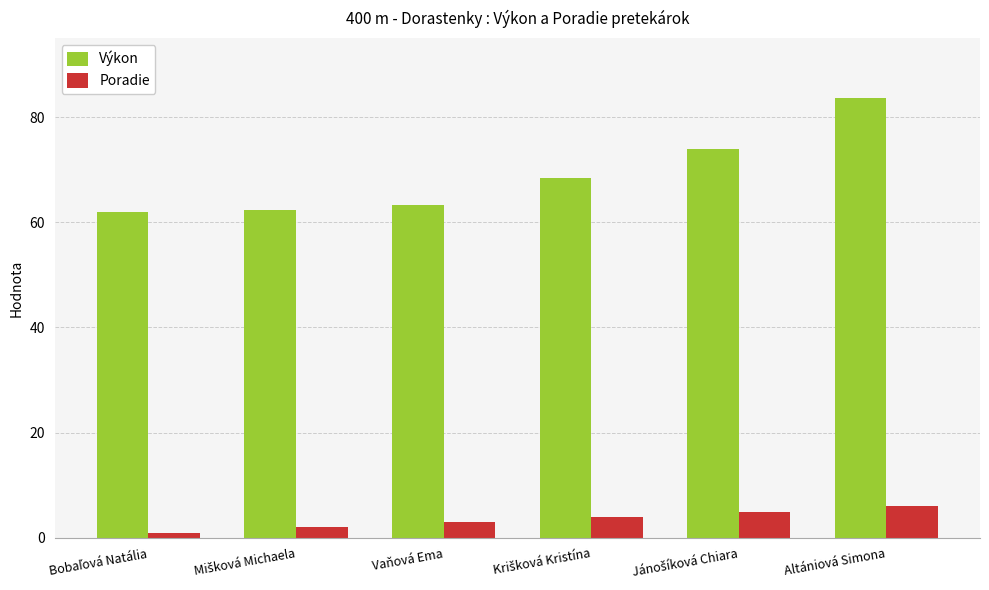

How many data points does each series have?

6